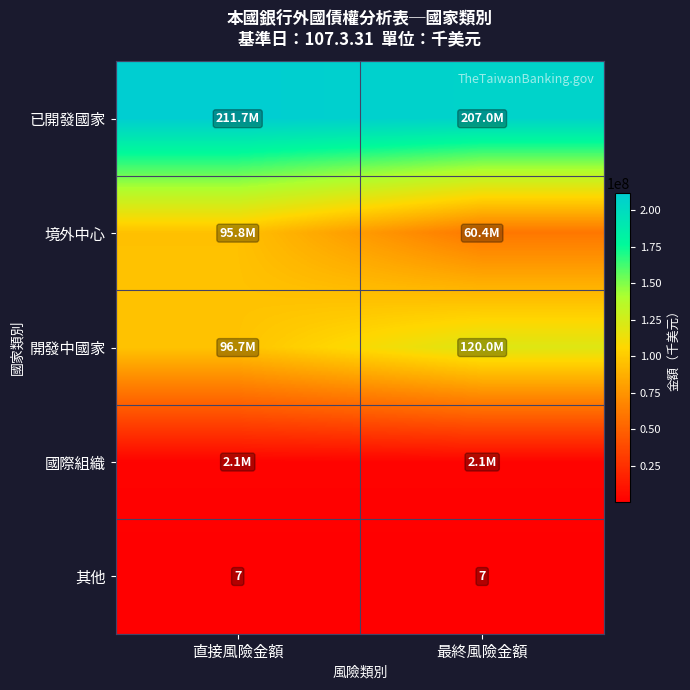

How many series are shown in this chart?

5